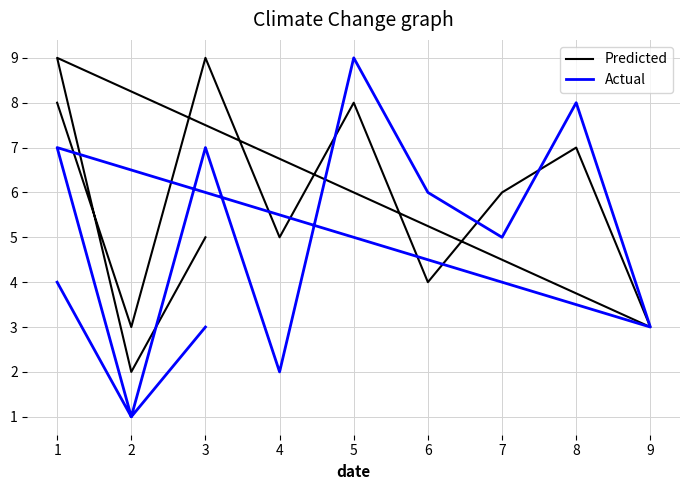

How many values in the Predicted series exceed 6?

5